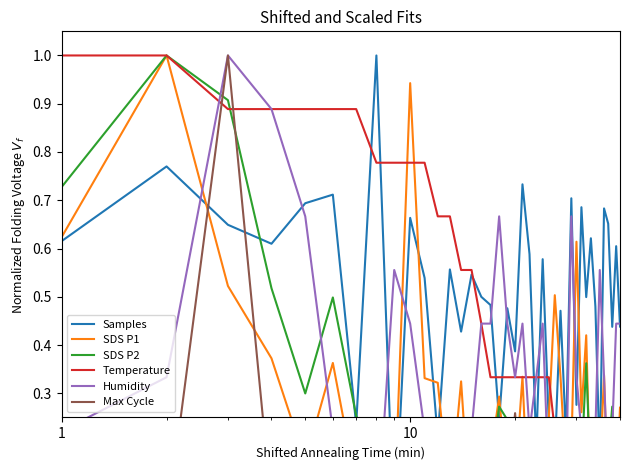

Is the value of Max Cycle at 17 greater than the value of SDS P1 at 30?

No